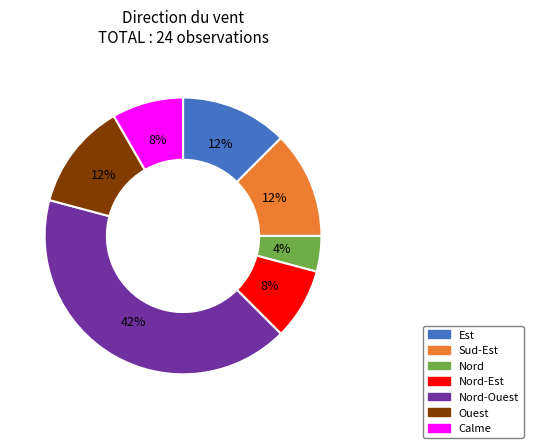

Is the sum of Ouest and Sud-Est greater than half?

No